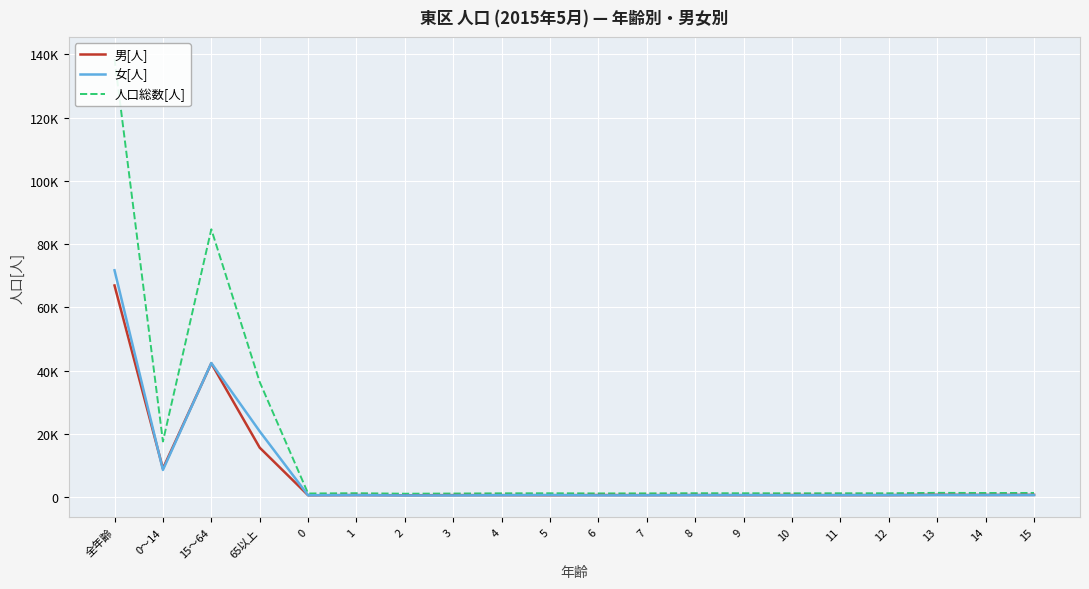

Reading right to left, list all the values displayed in this chart.

男[人]: 665	646	683	595	590	621	578	613	597	613	568	594	593	550	611	557	15611	42291	9009	66911
女[人]: 615	624	629	584	587	547	602	583	550	523	612	570	505	493	590	555	20776	42390	8554	71720
人口総数[人]: 1280	1270	1312	1179	1177	1168	1180	1196	1147	1136	1180	1164	1098	1043	1201	1112	36387	84681	17563	138631